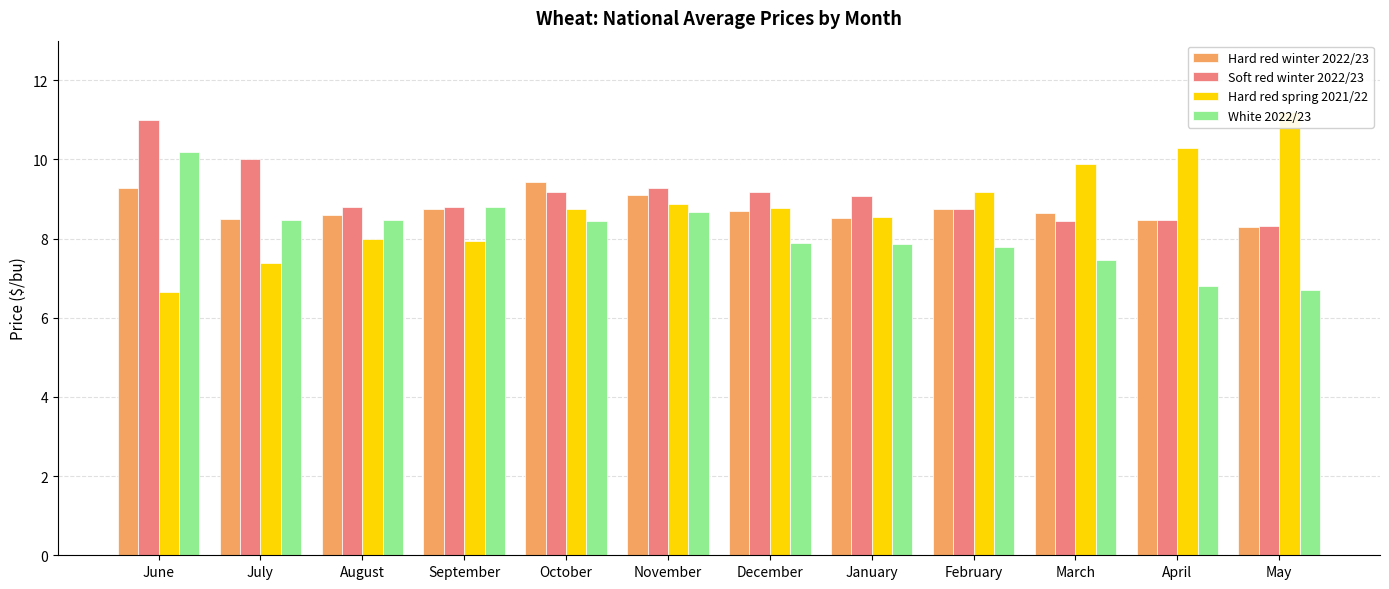

How many groups of bars are there?

12